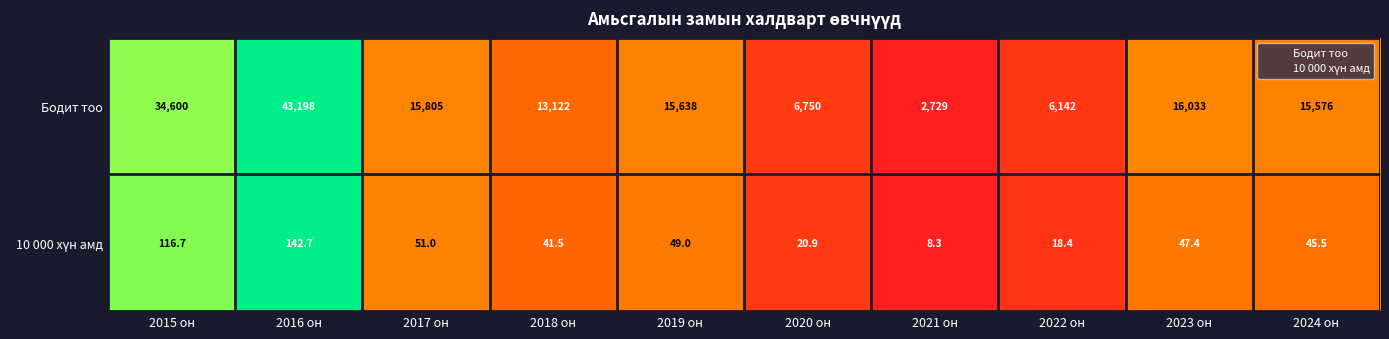

What is the sum of the Бодит тоо values at 2016 он and 2023 он?

59231.0